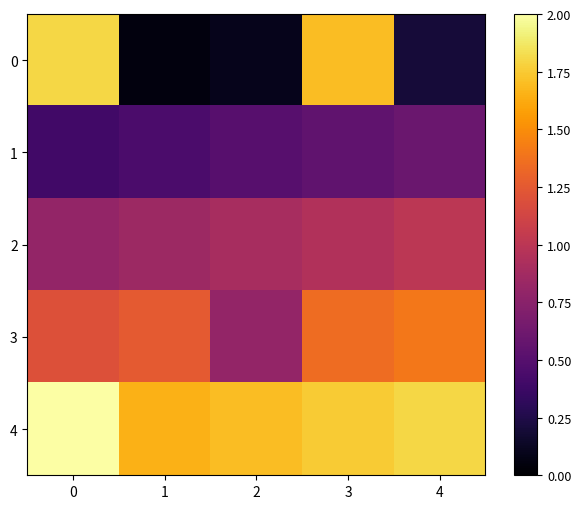

How many categories are shown in the chart?

5